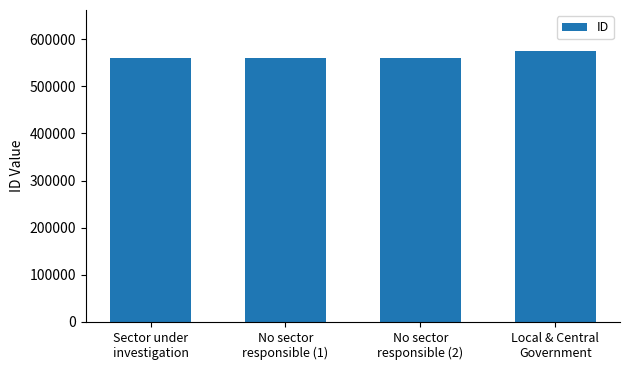

Which label corresponds to the largest value in the chart?

Local & Central
Government